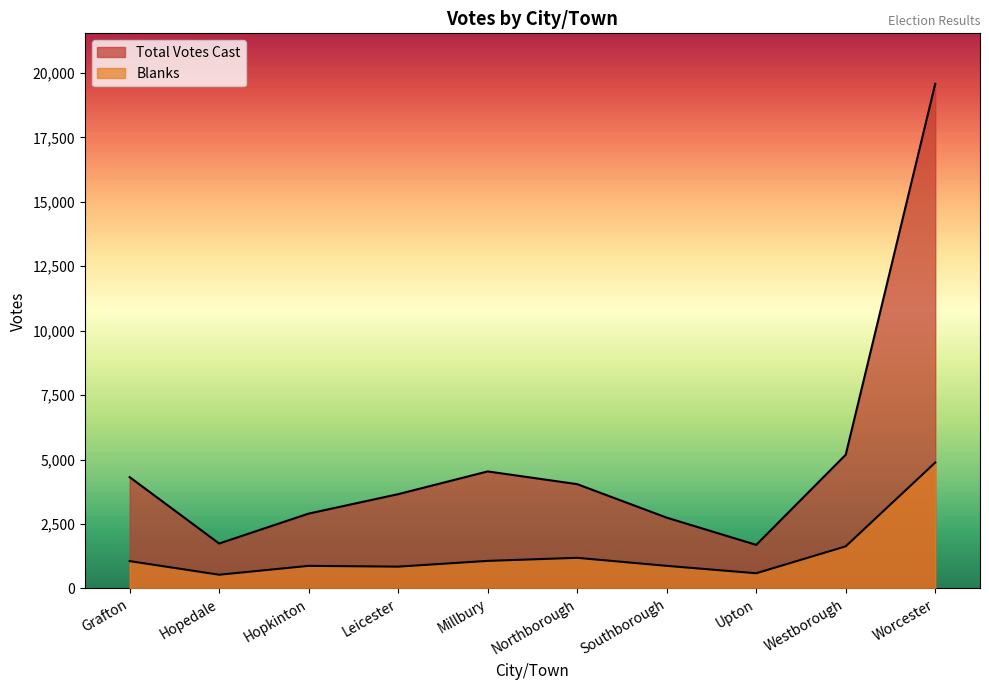

What is the total value across all series at Grafton?

5377